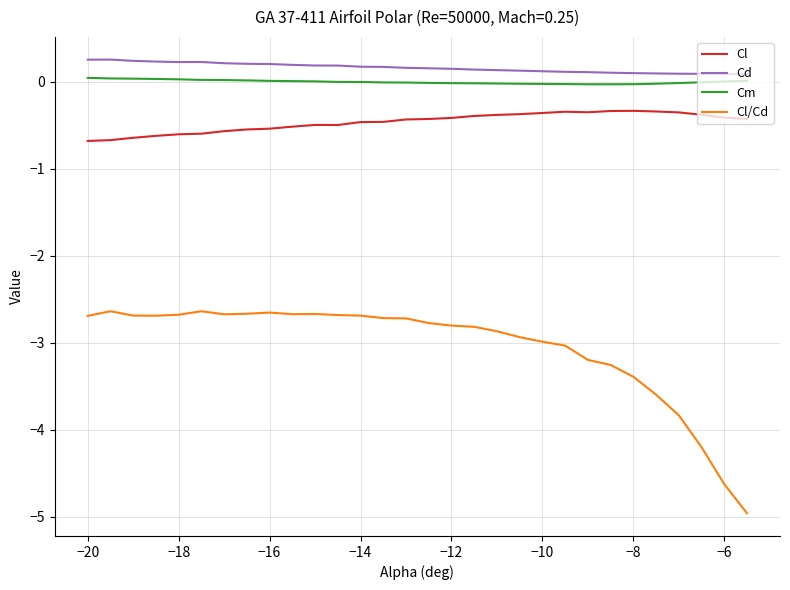

What is the difference between the maximum and minimum values in the Cl/Cd series?

2.3